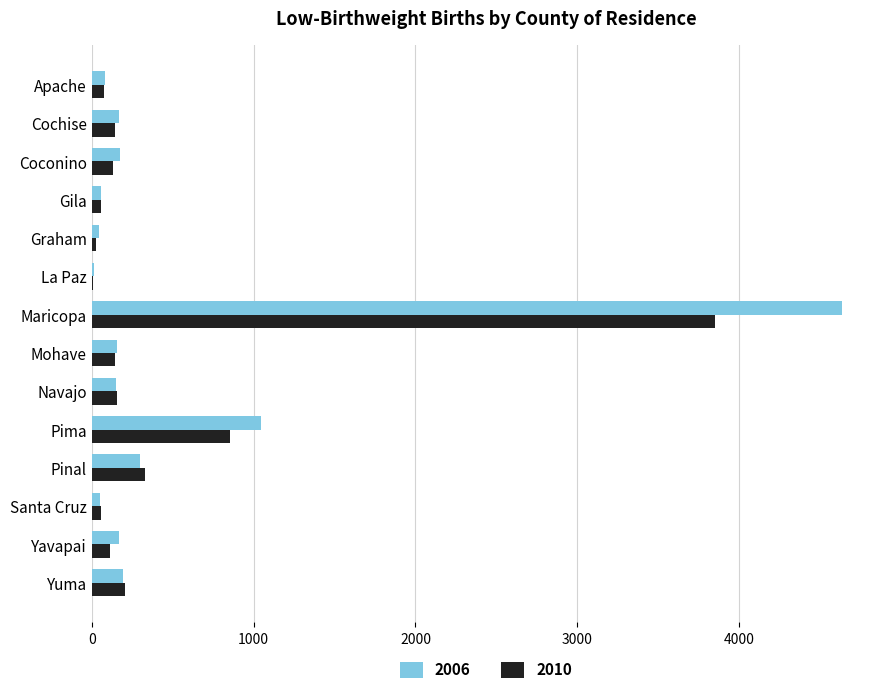

How many series are shown in this chart?

2